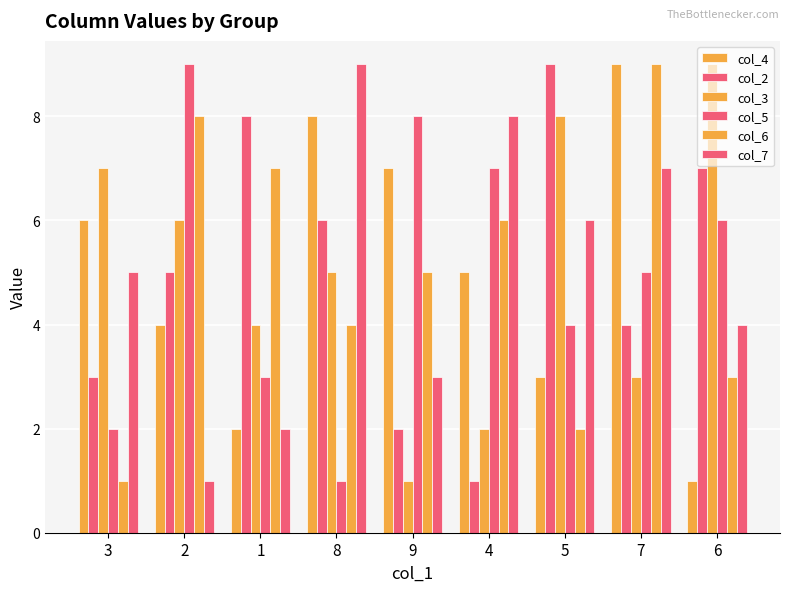

What is the approximate value of col_2 at 7?

4